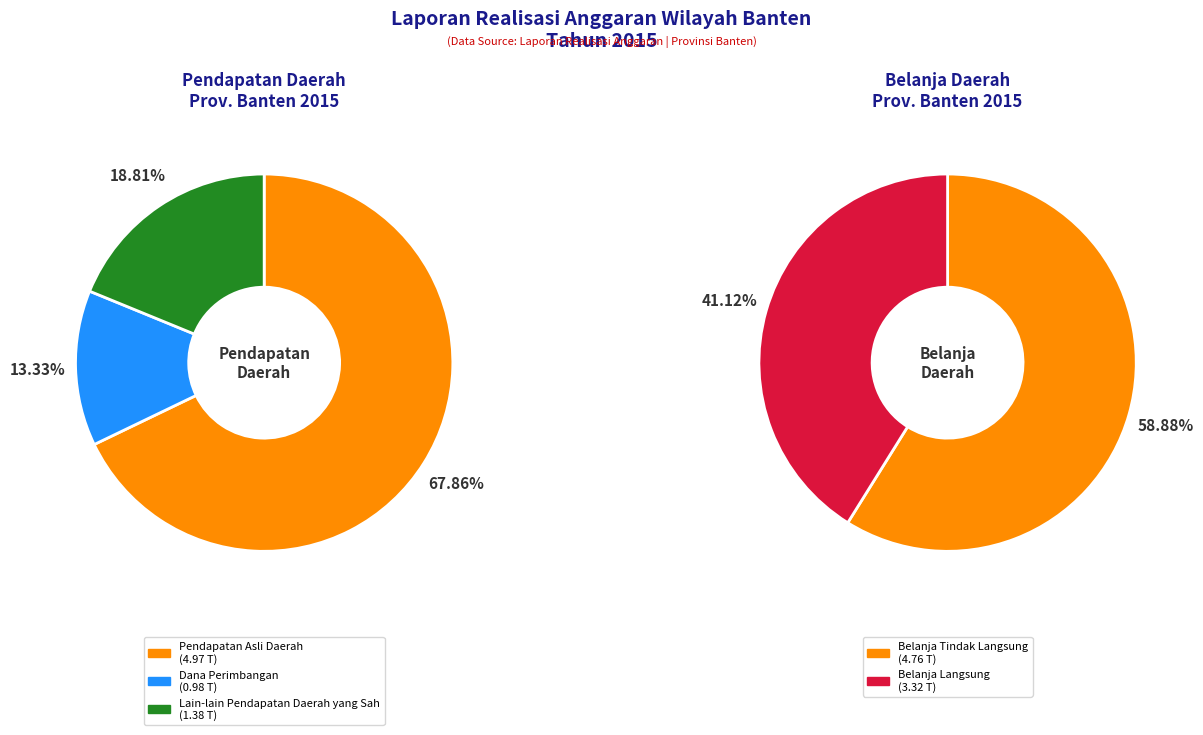

To the nearest percent, what is the difference between the largest and smallest slice percentages?

55%